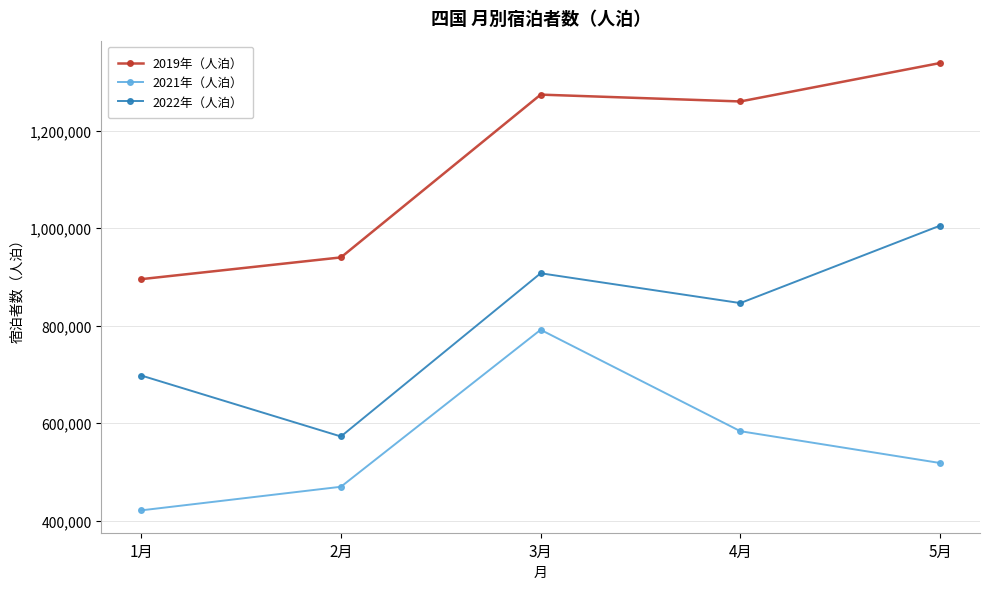

How many values in the 2022年（人泊） series are below 846350?

2